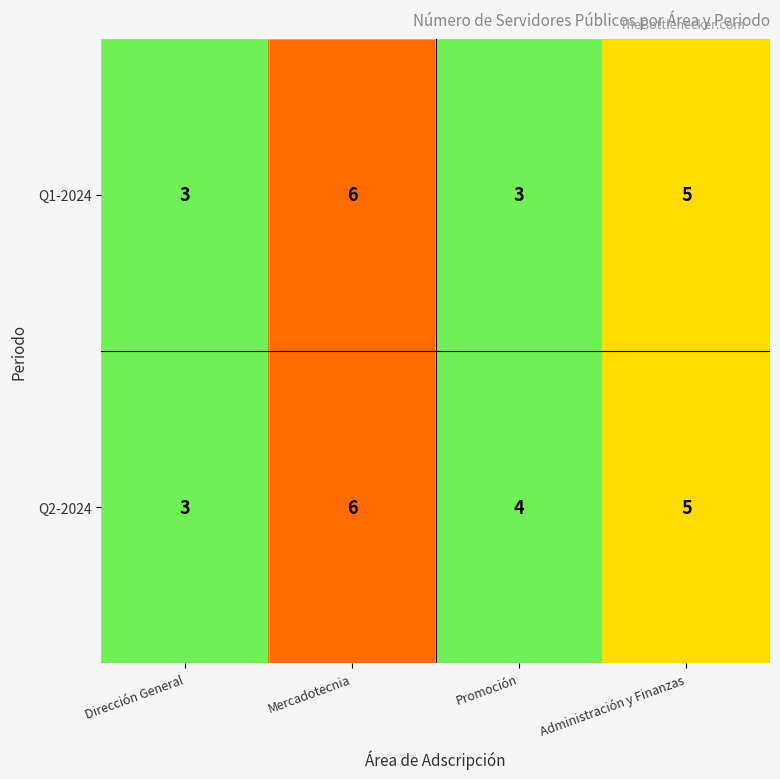

What is the sum of all Q2-2024 values?

18